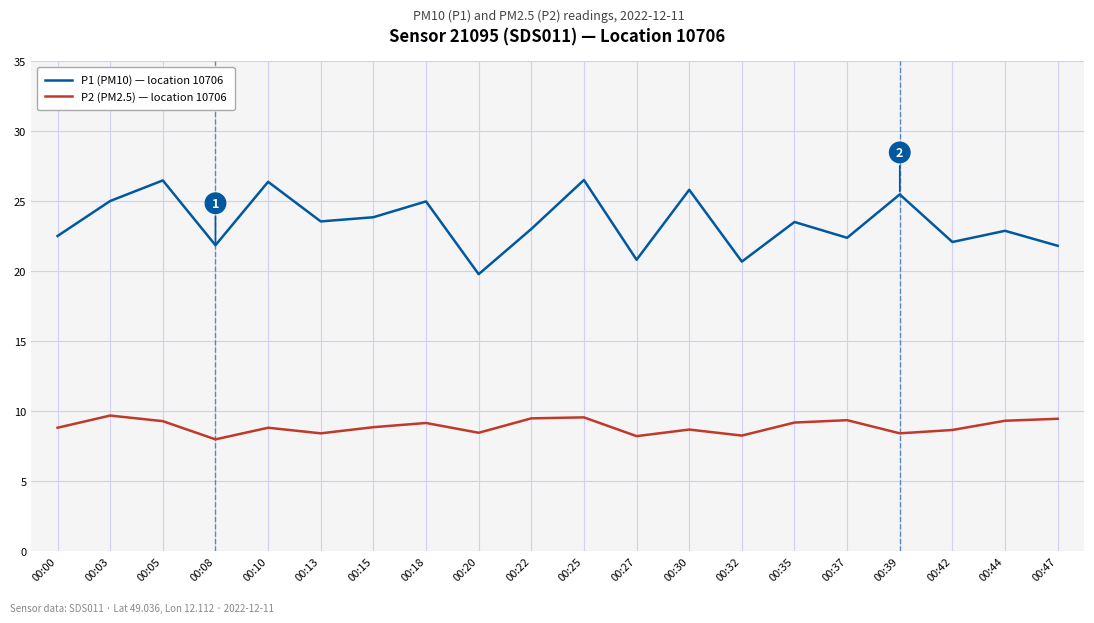

Is this an area chart (filled region under the line)?

No